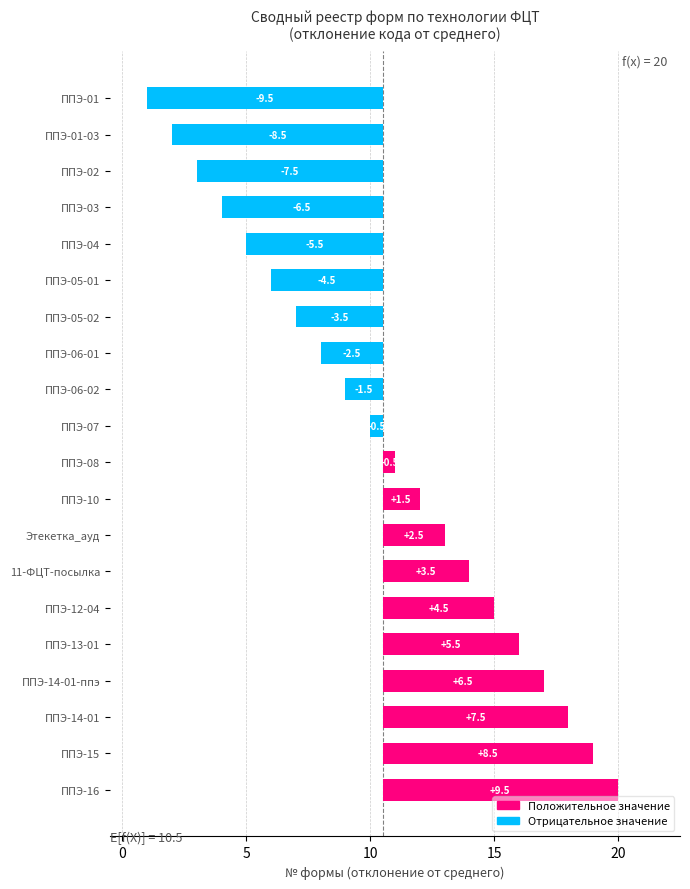

How many values are below 0?

10